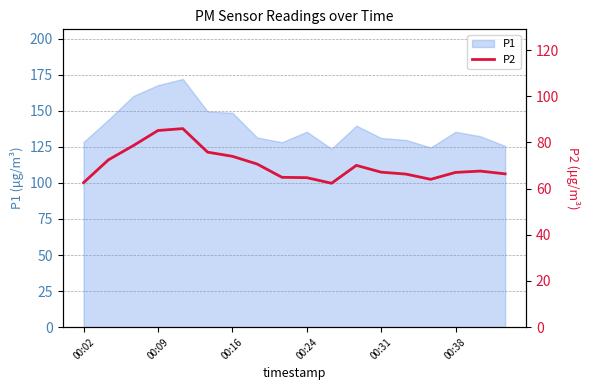

What is the maximum value for P1?

172.0